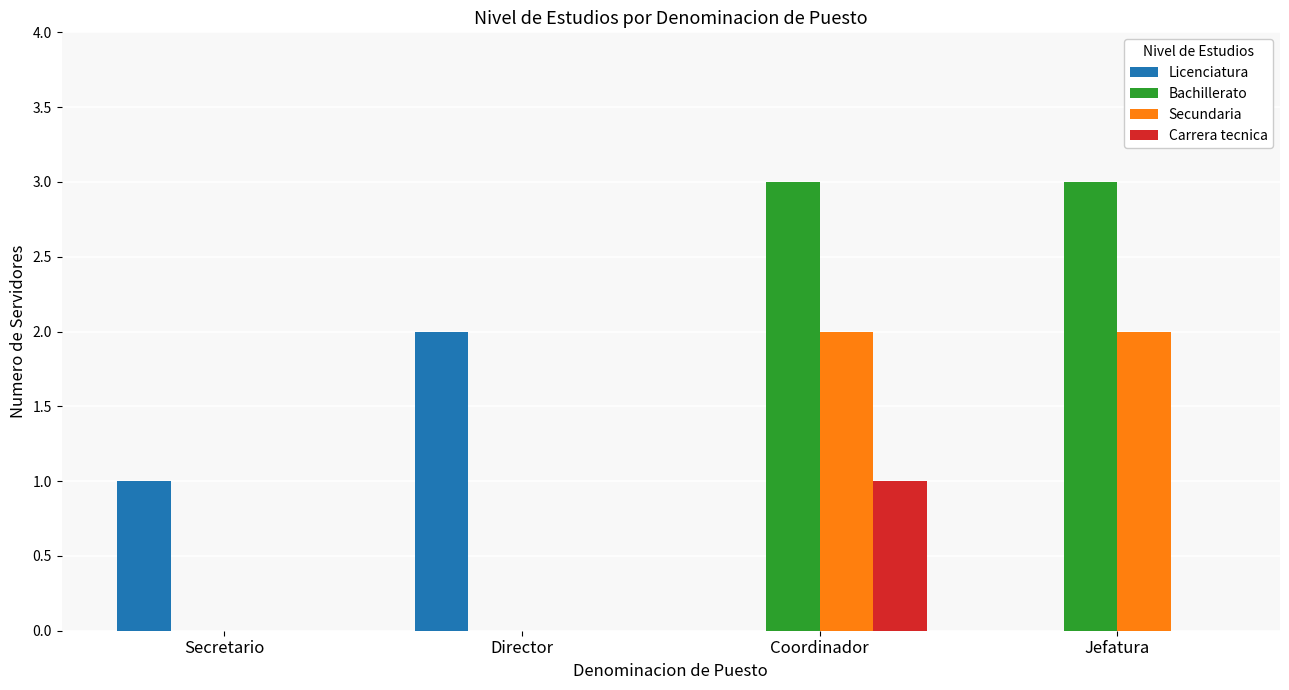

The value of Bachillerato at Director is 2. True or false?

False